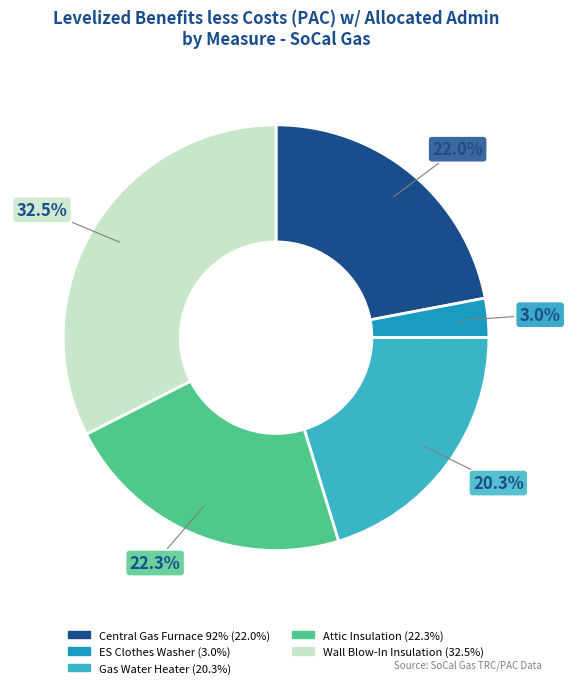

Is there any slice that represents more than half of the pie?

No